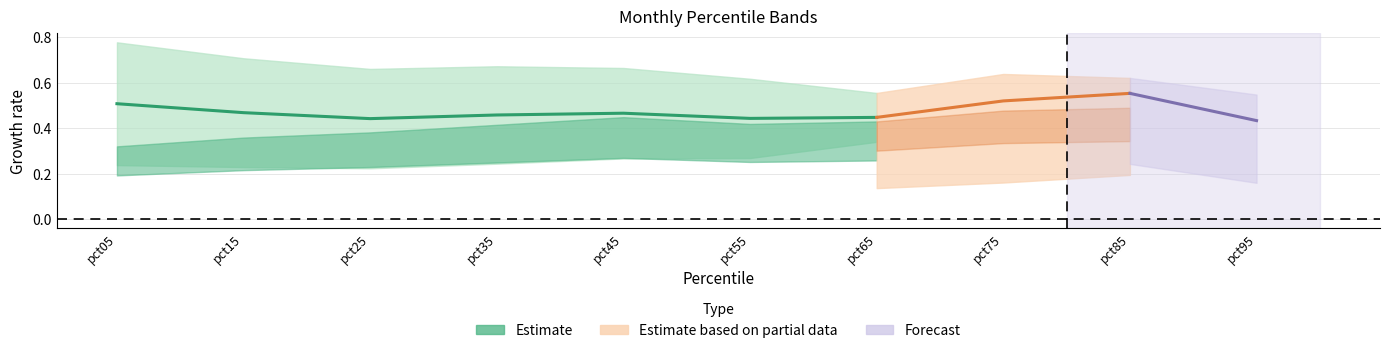

True or false: Mar has a value of 0.5 at pct75.

True